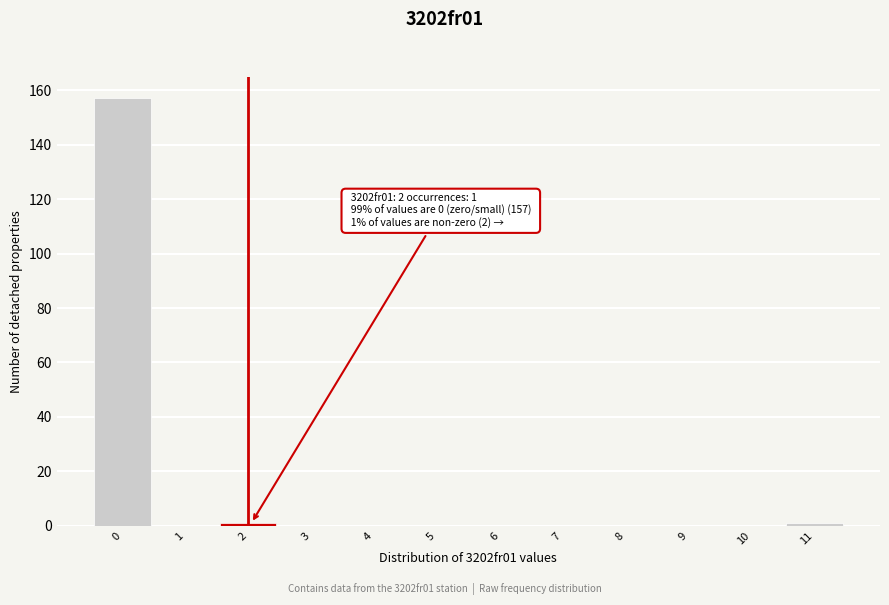

Reading left to right, transcribe all the data shown in this chart.

0=157	1=0	2=1	3=0	4=0	5=0	6=0	7=0	8=0	9=0	10=0	11=1